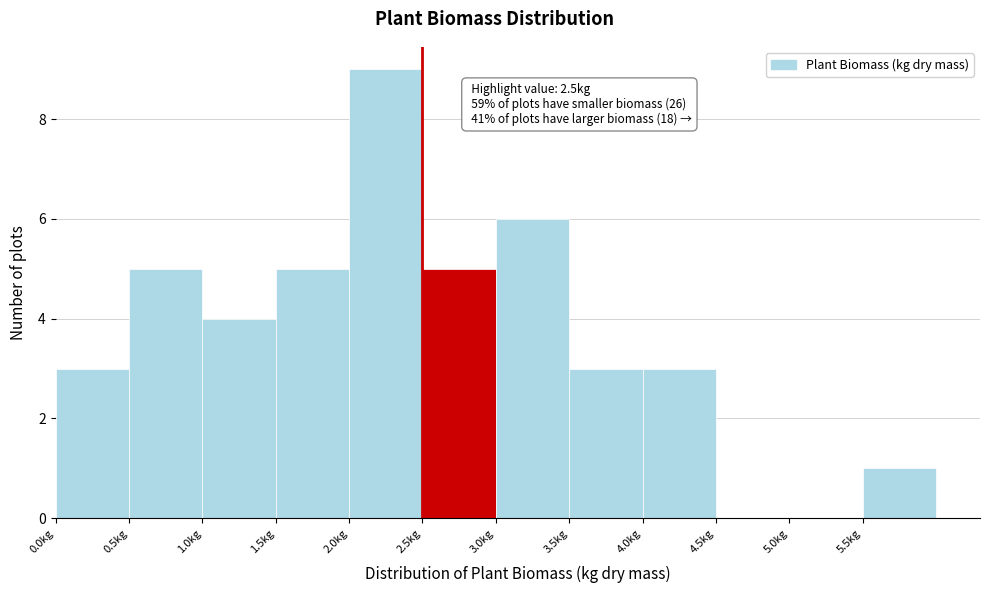

Over which range of the x-axis is the bar tallest?

2.0 to 2.5